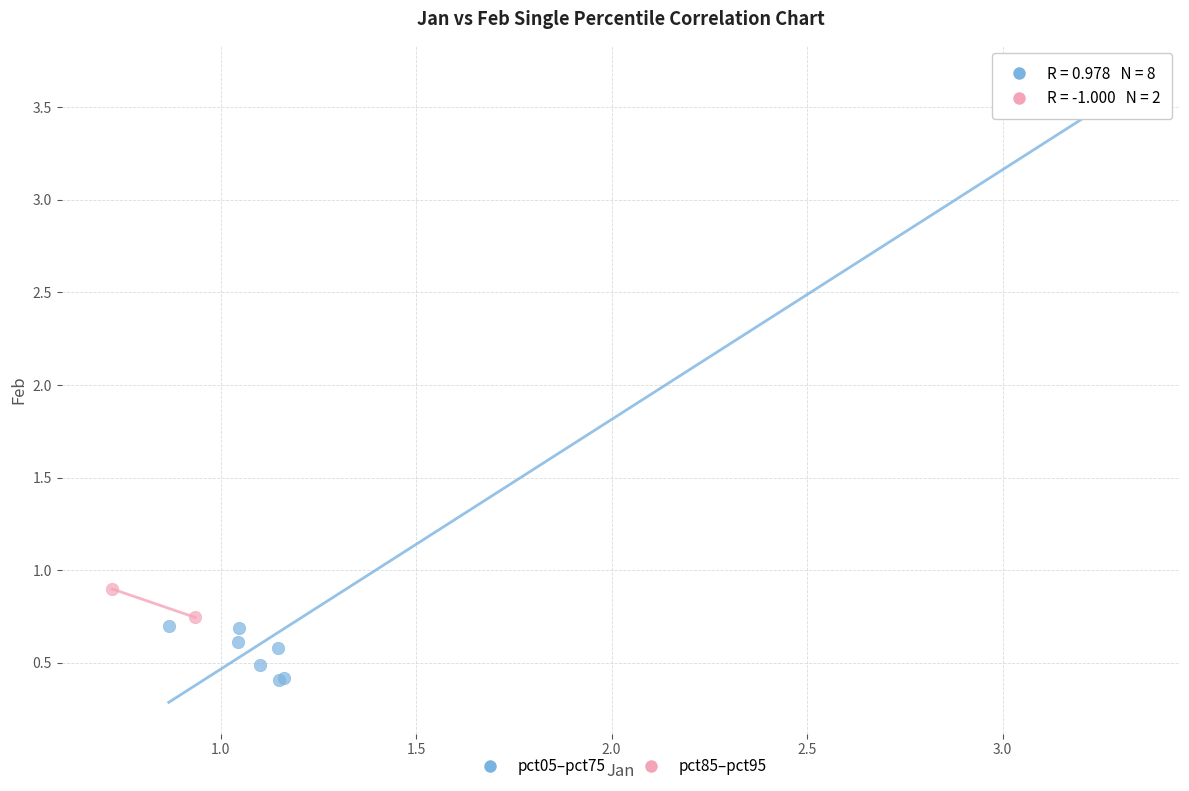

Which series has the largest Y range (max minus min)?

pct05–pct75